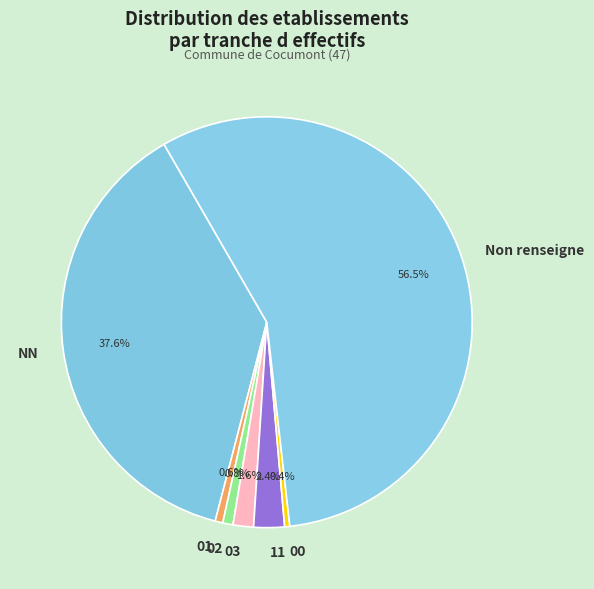

How many slices are in this pie chart?

7